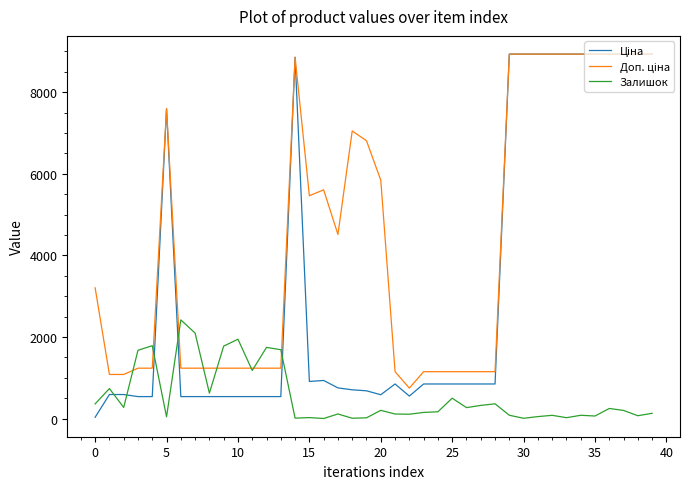

What is the greatest value displayed?

8934.1